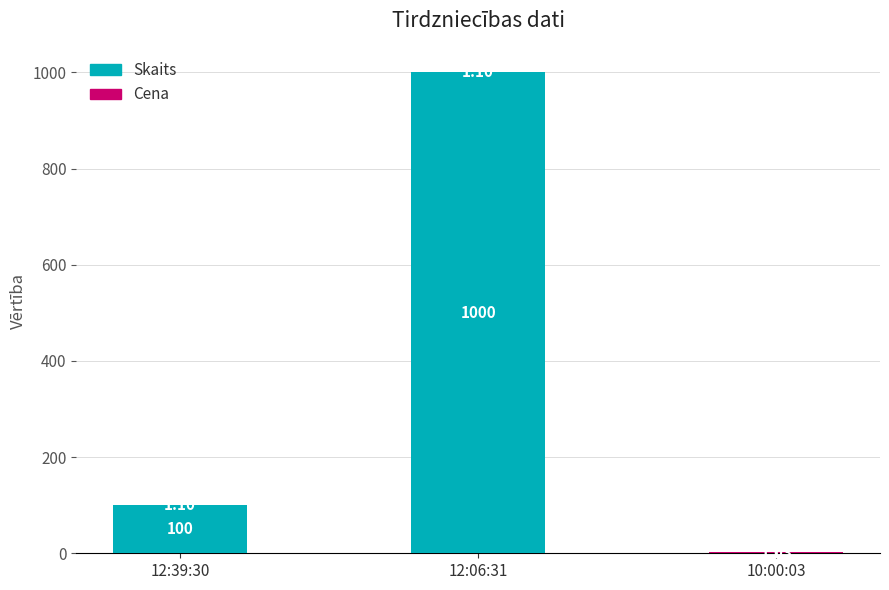

At which category is the sum across all series the highest?

12:06:31